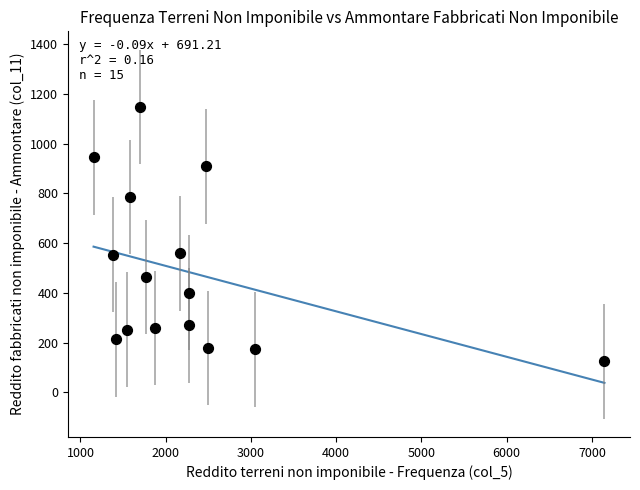

What is the range of Y values (max minus min)?

1022